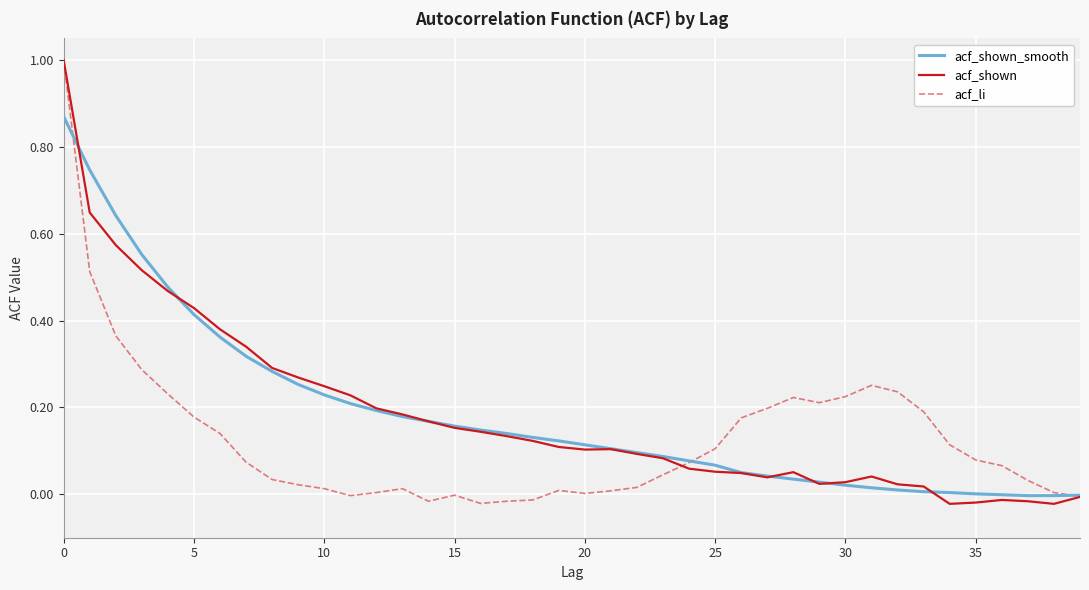

What is the highest value of the acf_li series?

1.0